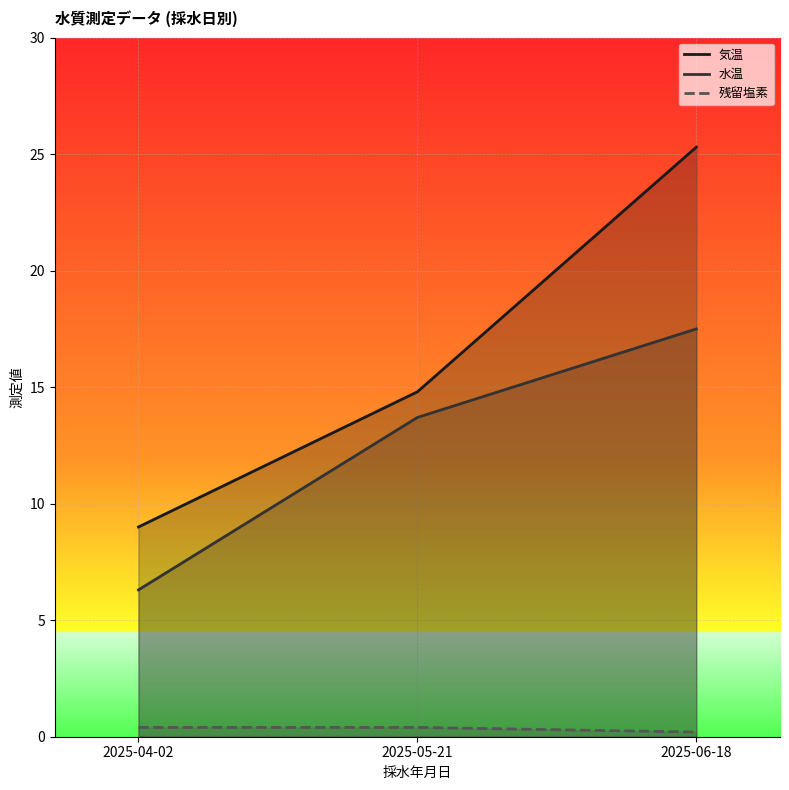

Read the 残留塩素 value at 2025-04-02.

0.4